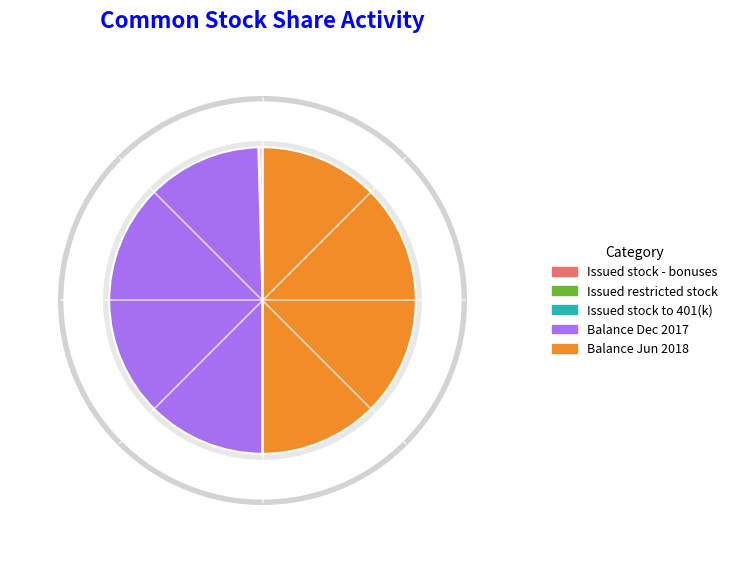

Is there a majority slice in this chart?

No